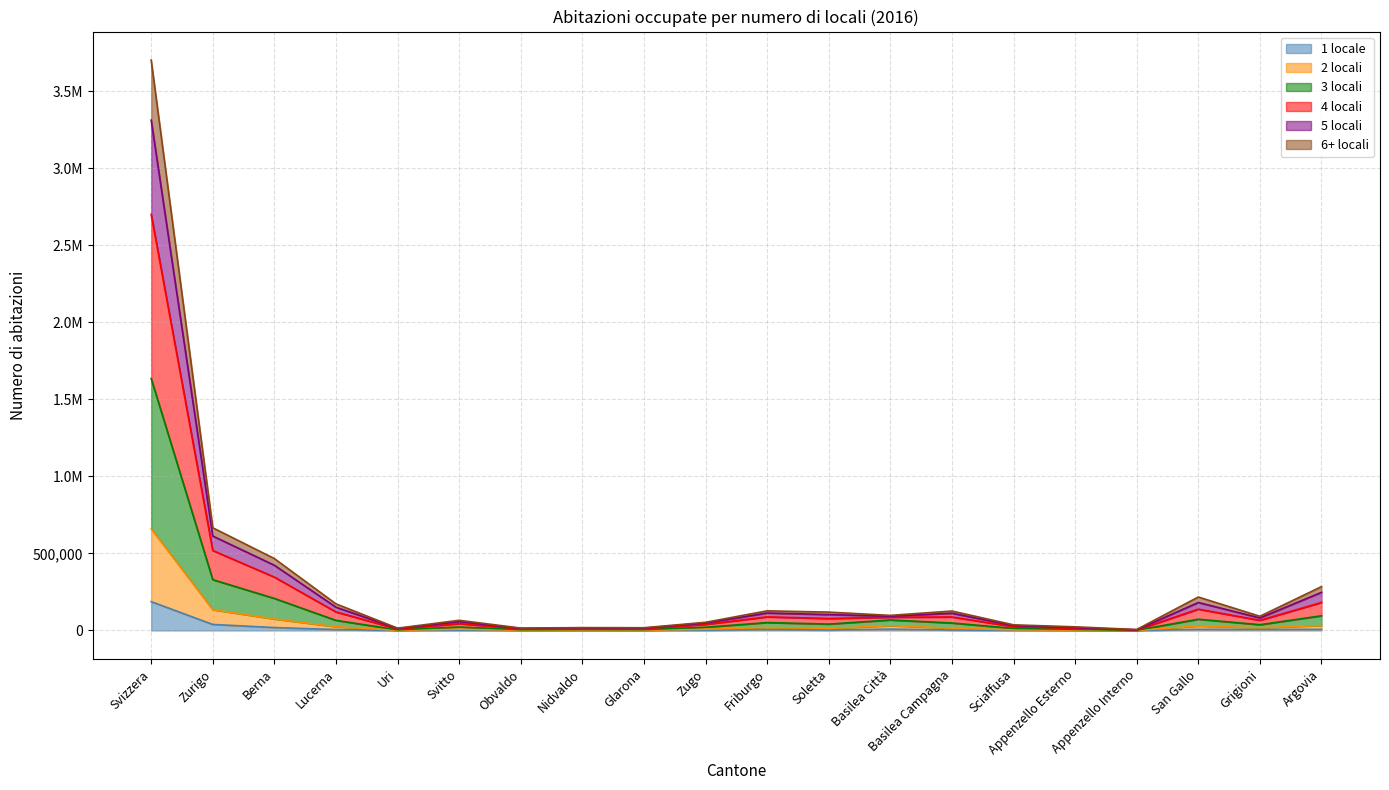

Count the number of categories in the chart.

20